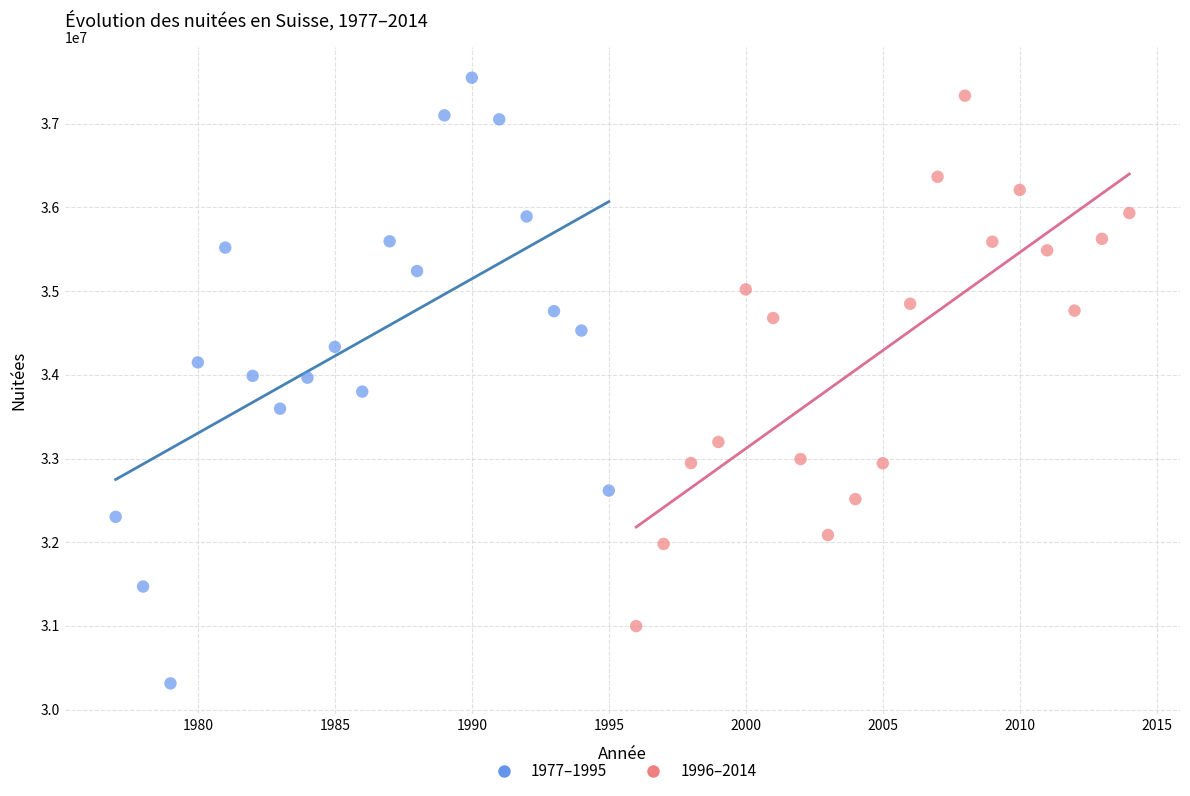

Which series contains the lowest Y value?

1977–1995